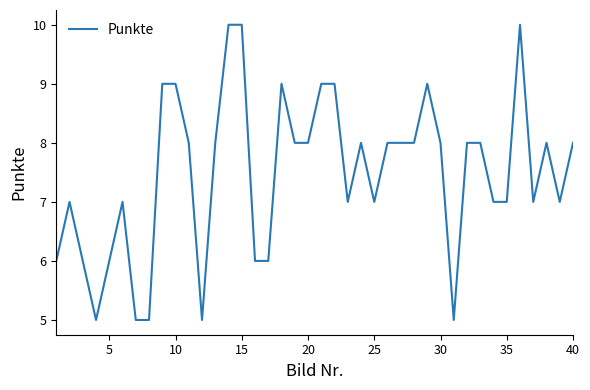

What is the smallest value displayed?

5